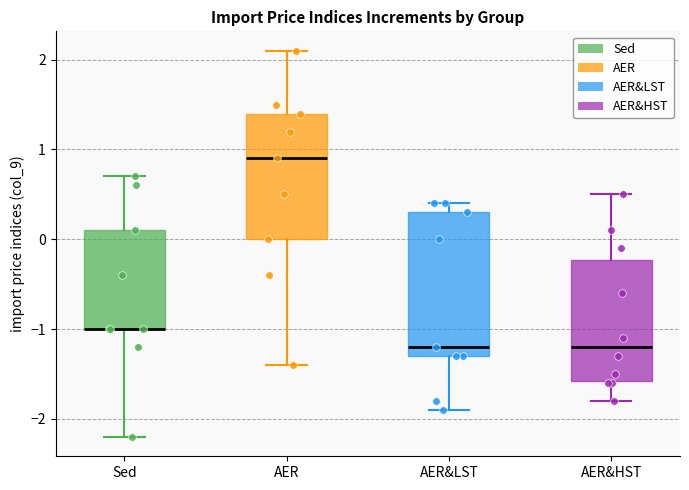

Reading left to right, transcribe this box plot: for each box, give where its median line is, the range the box spans, and where its two whiskers end, as read against the y-axis. The values are not printed on the chart, so give them approximately, as read against the axis.

Sed: median -1.0 (drawn on the box's lower edge), box -1.0 to 0.1, whiskers -2.2 to 0.7
AER: median 0.9, box 0.0 to 1.4, whiskers -1.4 to 2.1
AER&LST: median -1.2, box -1.3 to 0.3, whiskers -1.9 to 0.4
AER&HST: median -1.2, box -1.6 to -0.2, whiskers -1.8 to 0.5